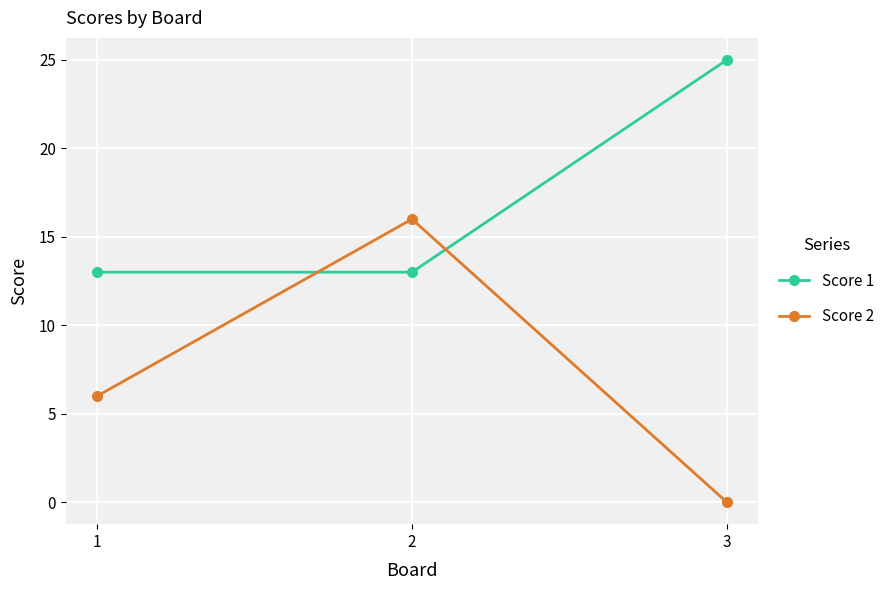

At how many categories does at least one series exceed 10?

3